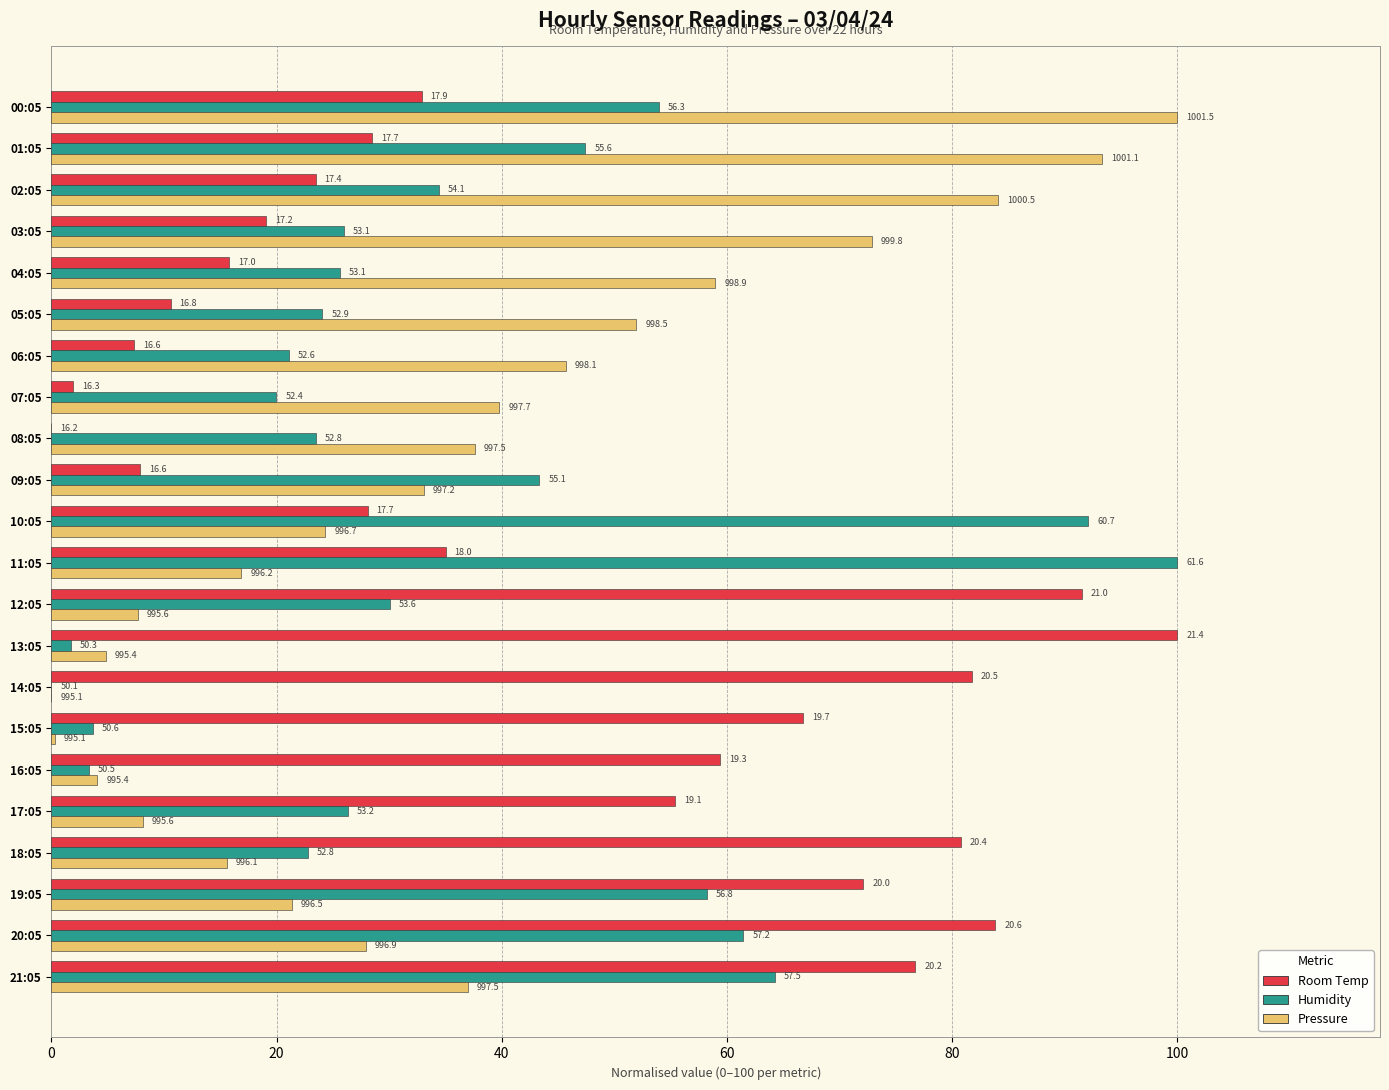

What are all the series names shown in the legend?

Room Temp, Humidity, Pressure